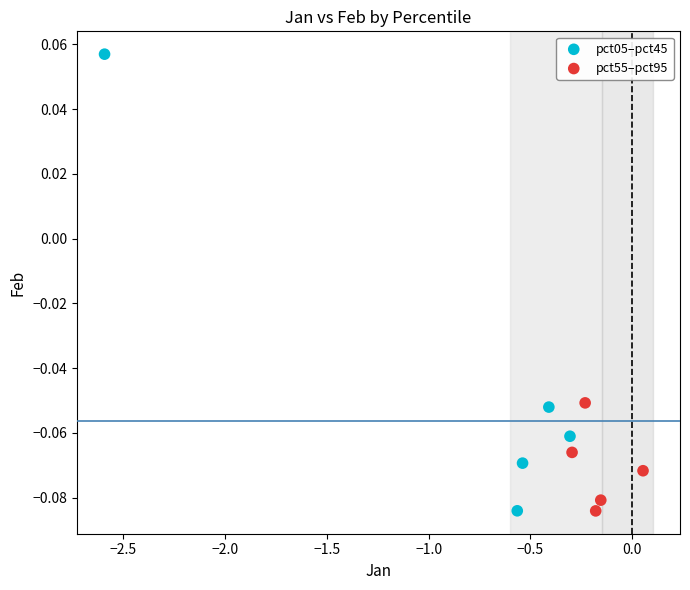

Which series contains the highest Y value?

pct05–pct45